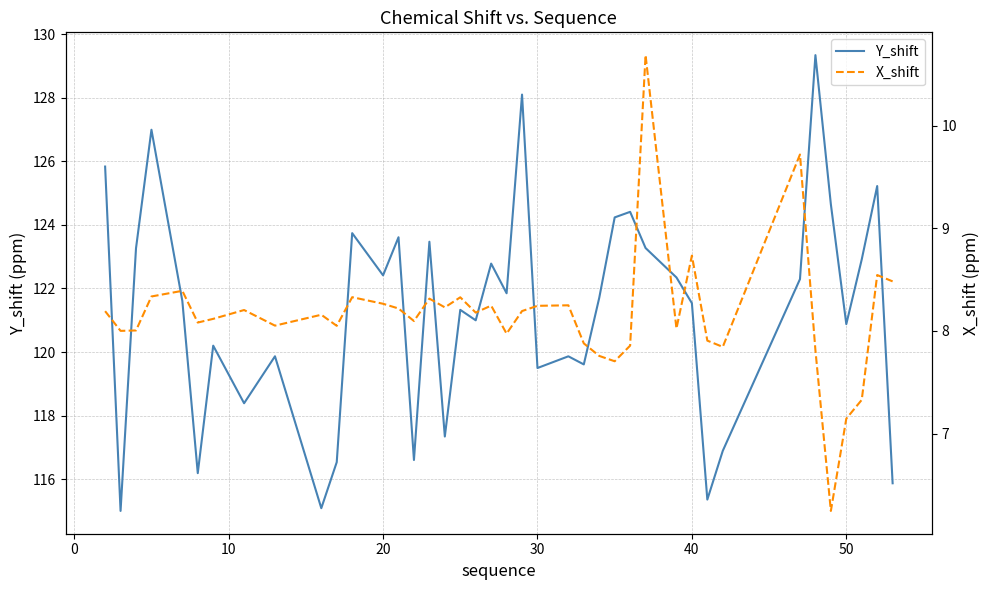

What is the lowest value of the Y_shift series?

115.0